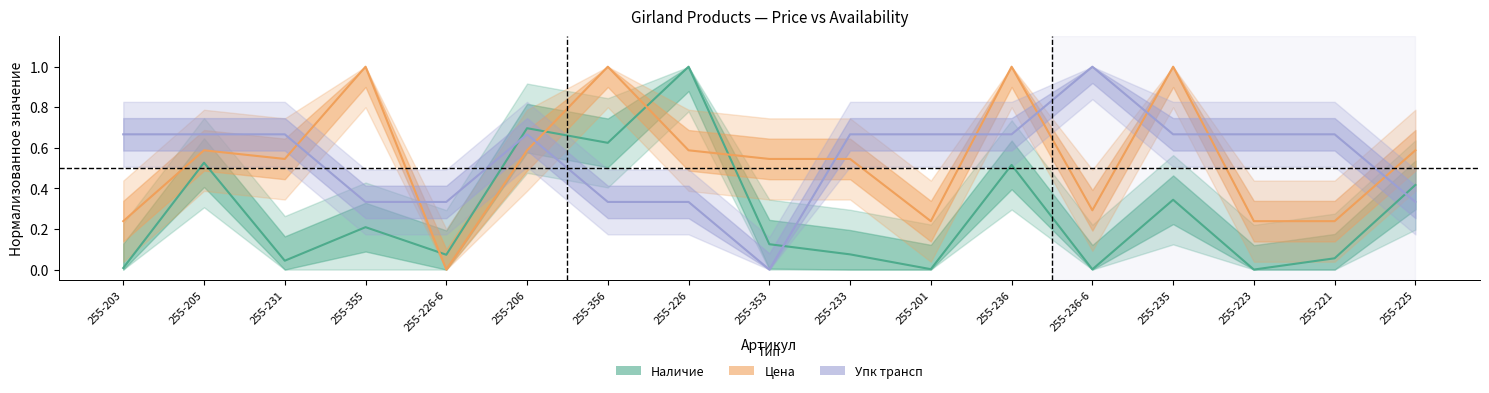

At which category is the sum across all series the highest?

255-236